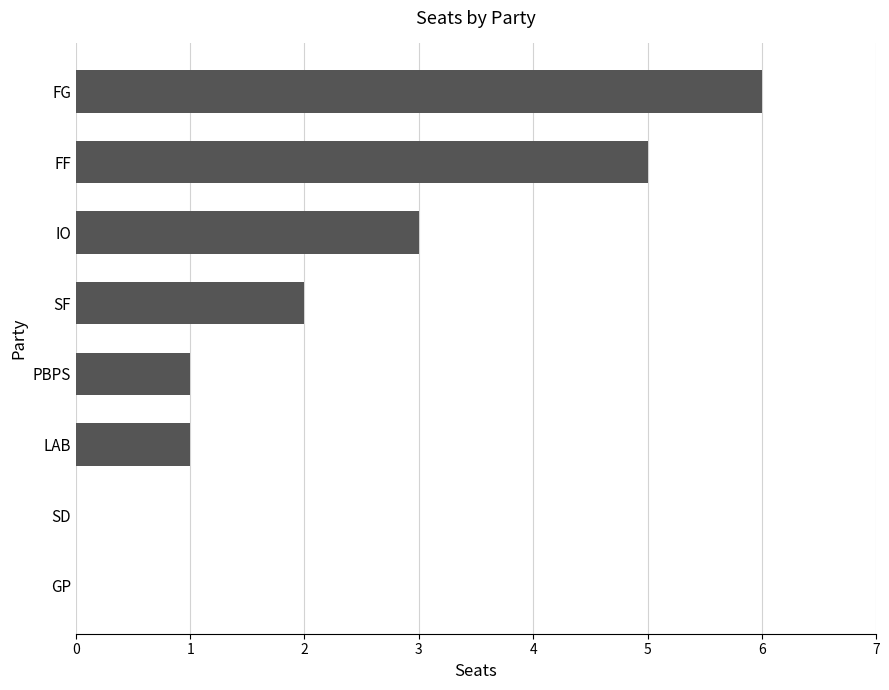

True or false: the data shows 4 at GP.

False